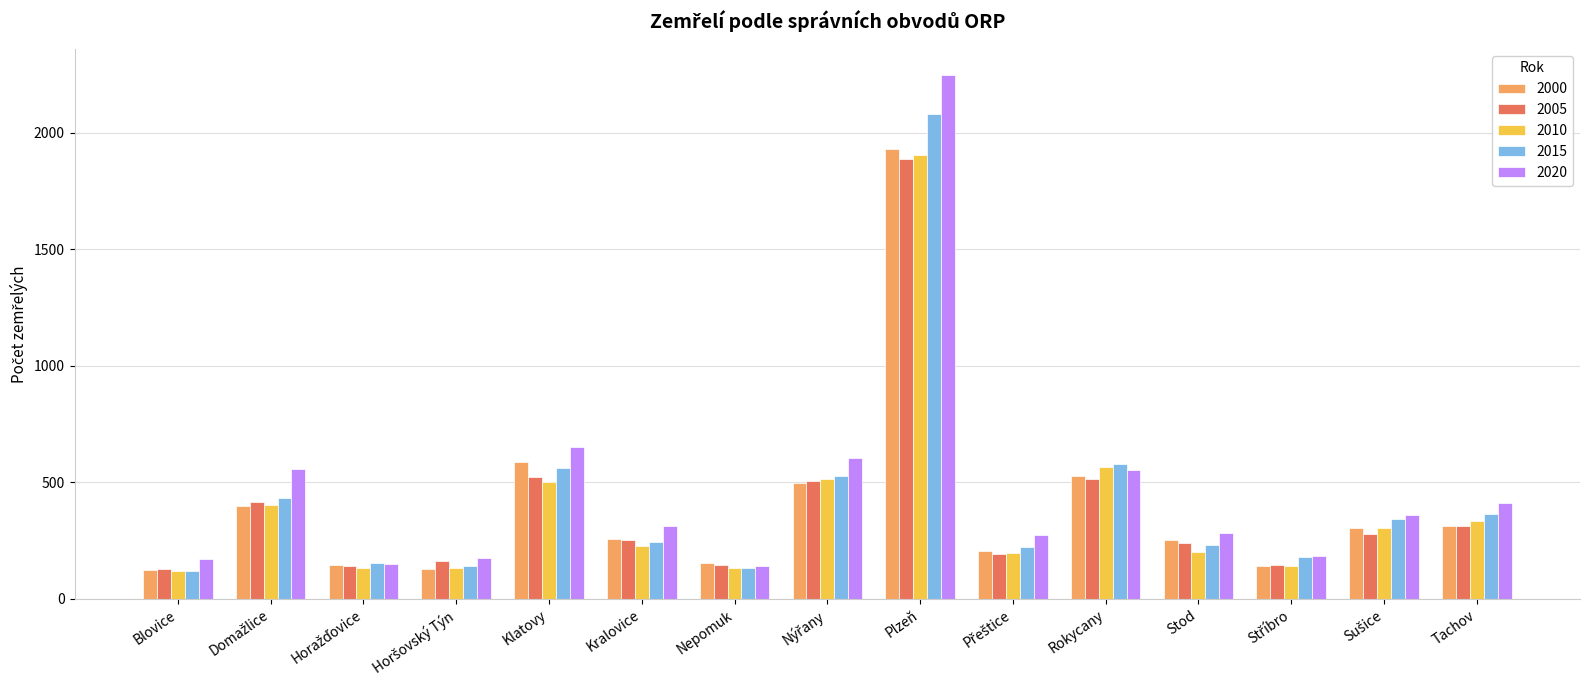

What is the sum of all 2005 values?

5846